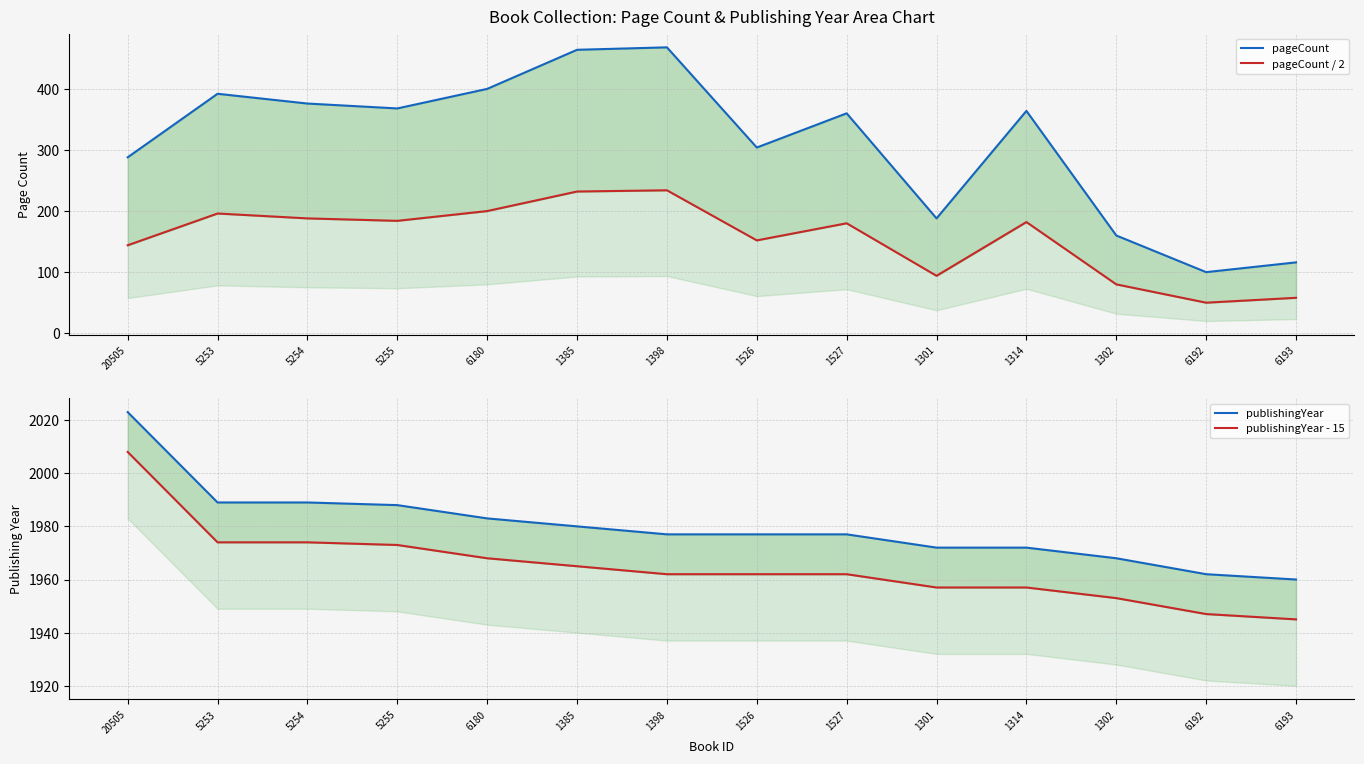

Between 1385 and 1527, which series saw the biggest shift?

pageCount